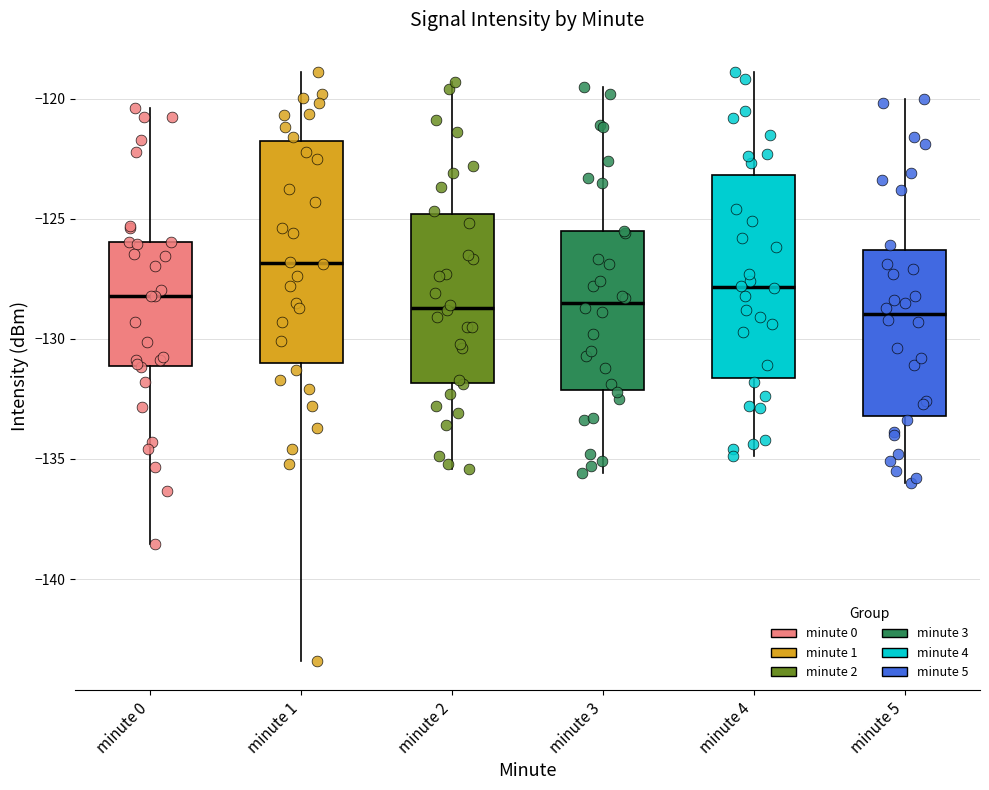

Which box is the tallest, from its lower edge to its upper edge?

minute 1